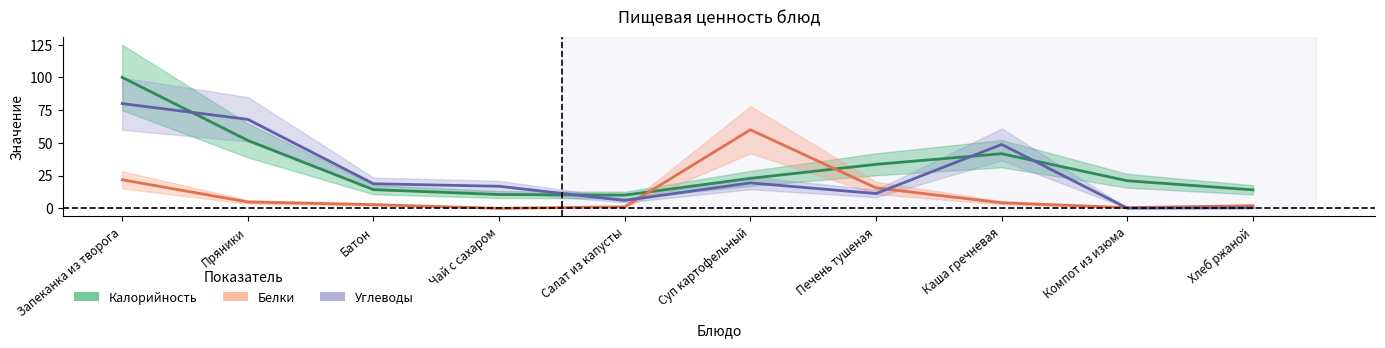

List the series in order of their overall mean, highest first.

Калорийность, Углеводы, Белки